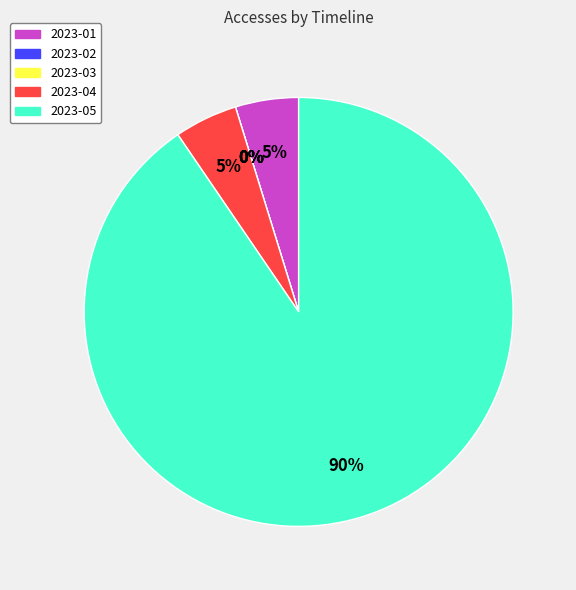

What is the majority slice?

2023-05